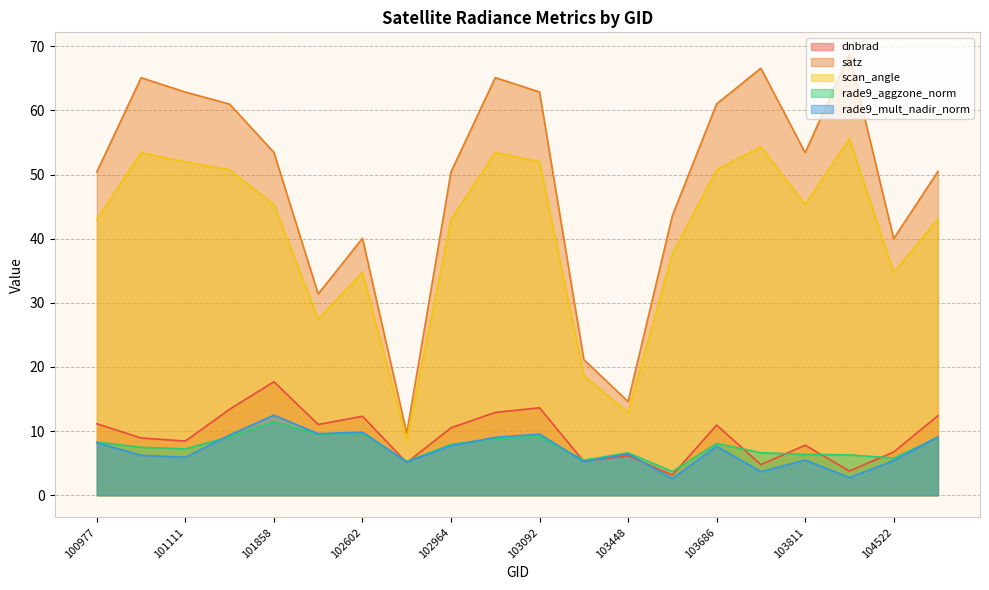

Where is the first local maximum for satz?

101102